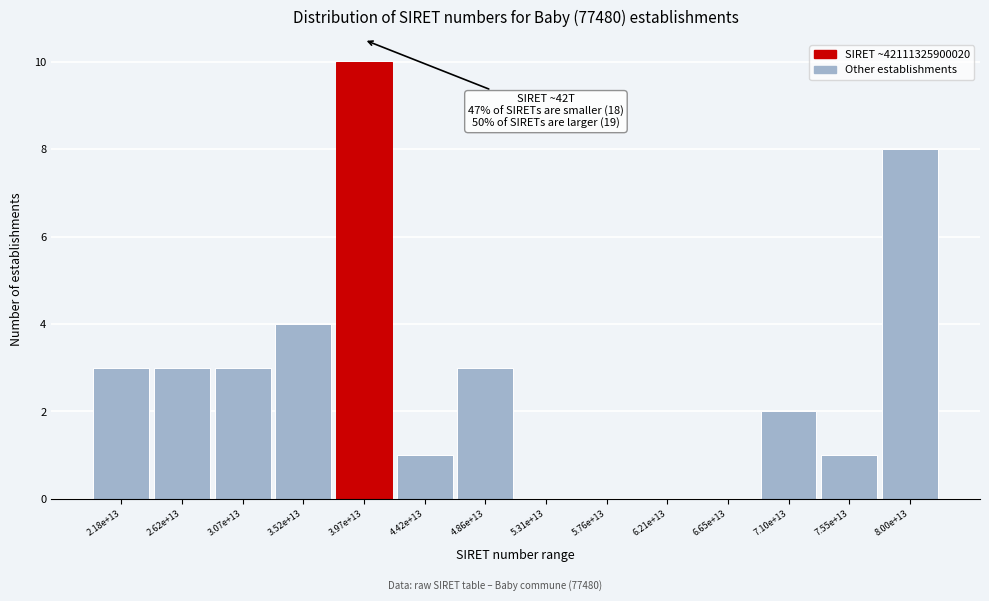

Reading left to right, list all the values displayed in this chart.

2.18e+13=3	2.62e+13=3	3.07e+13=3	3.52e+13=4	3.97e+13=10	4.42e+13=1	4.86e+13=3	5.31e+13=0	5.76e+13=0	6.21e+13=0	6.65e+13=0	7.10e+13=2	7.55e+13=1	8.00e+13=8